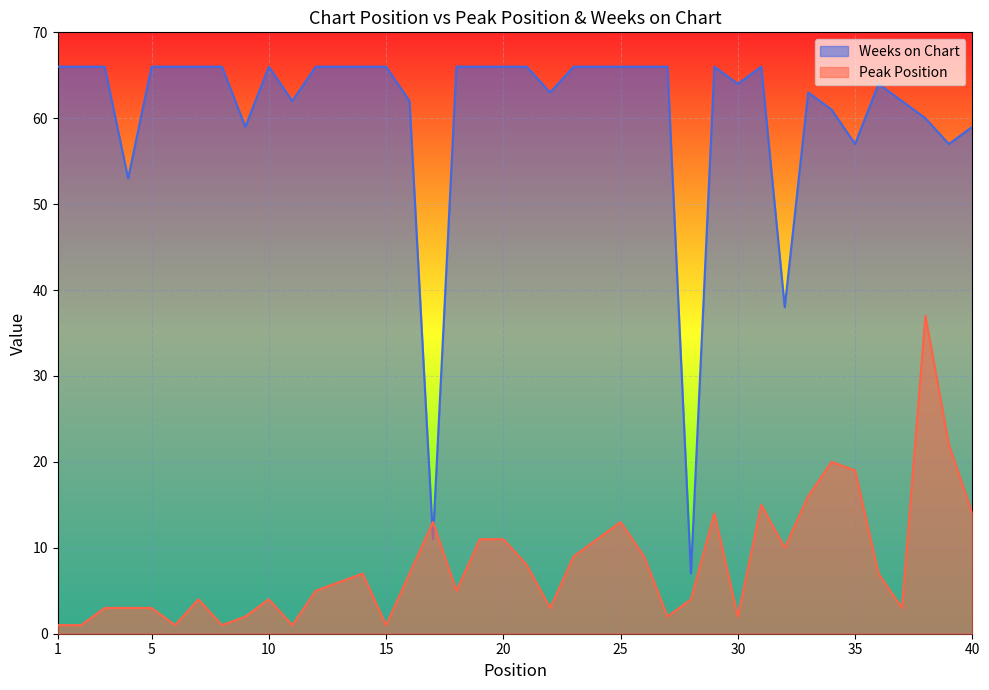

What is the smallest value displayed?

1